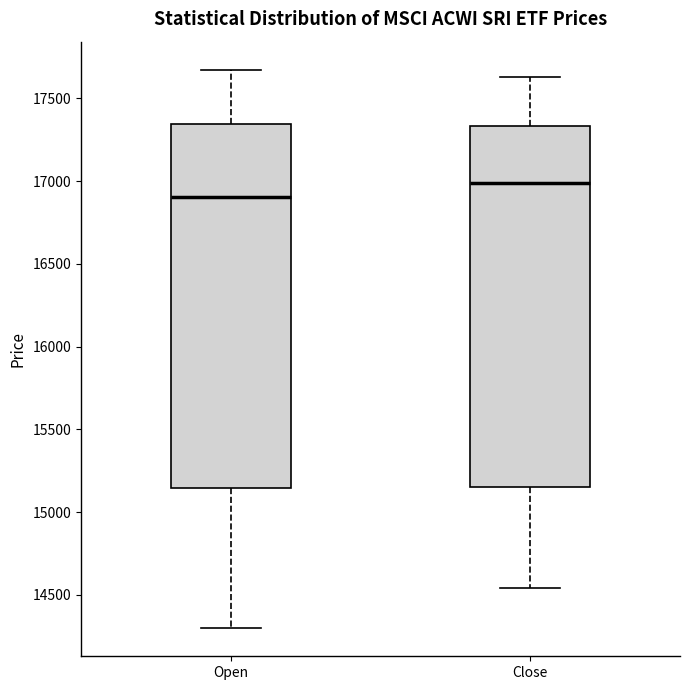

Reading left to right, transcribe this box plot: for each box, give where its median line is, the range the box spans, and where its two whiskers end, as read against the y-axis. The values are not printed on the chart, so give them approximately, as read against the axis.

Open: median 16900, box 15150 to 17350, whiskers 14300 to 17650
Close: median 17000, box 15150 to 17350, whiskers 14550 to 17650